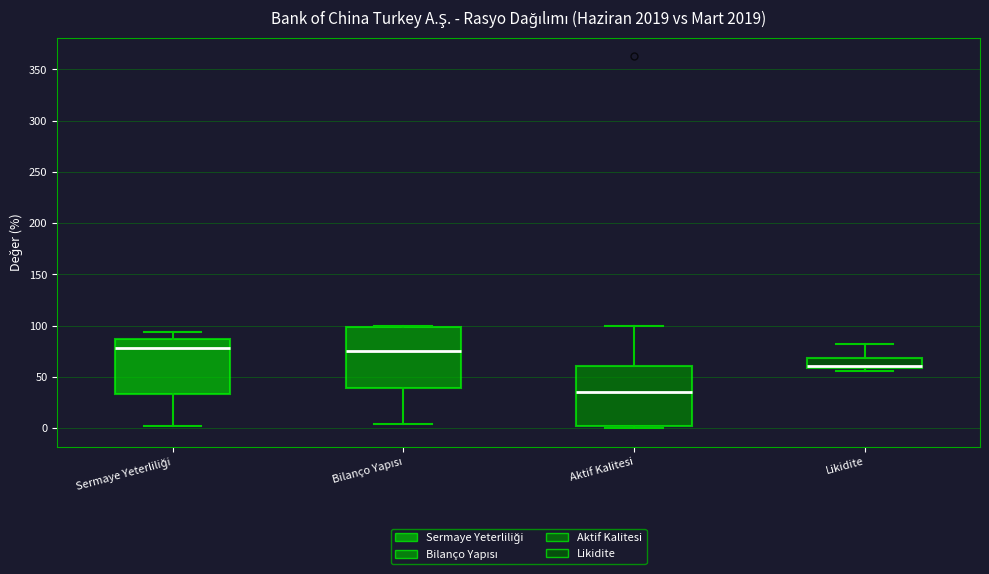

Reading left to right, transcribe this box plot: for each box, give where its median line is, the range the box spans, and where its two whiskers end, as read against the y-axis. The values are not printed on the chart, so give them approximately, as read against the axis.

Sermaye Yeterliliği: median 80, box 35 to 85, whiskers 0 to 95
Bilanço Yapısı: median 75, box 40 to 100, whiskers 5 to 100
Aktif Kalitesi: median 35, box 0 to 60, whiskers 0 (just below the box's lower edge) to 100
Likidite: median 60 (just above the box's lower edge), box 60 to 70, whiskers 55 to 85